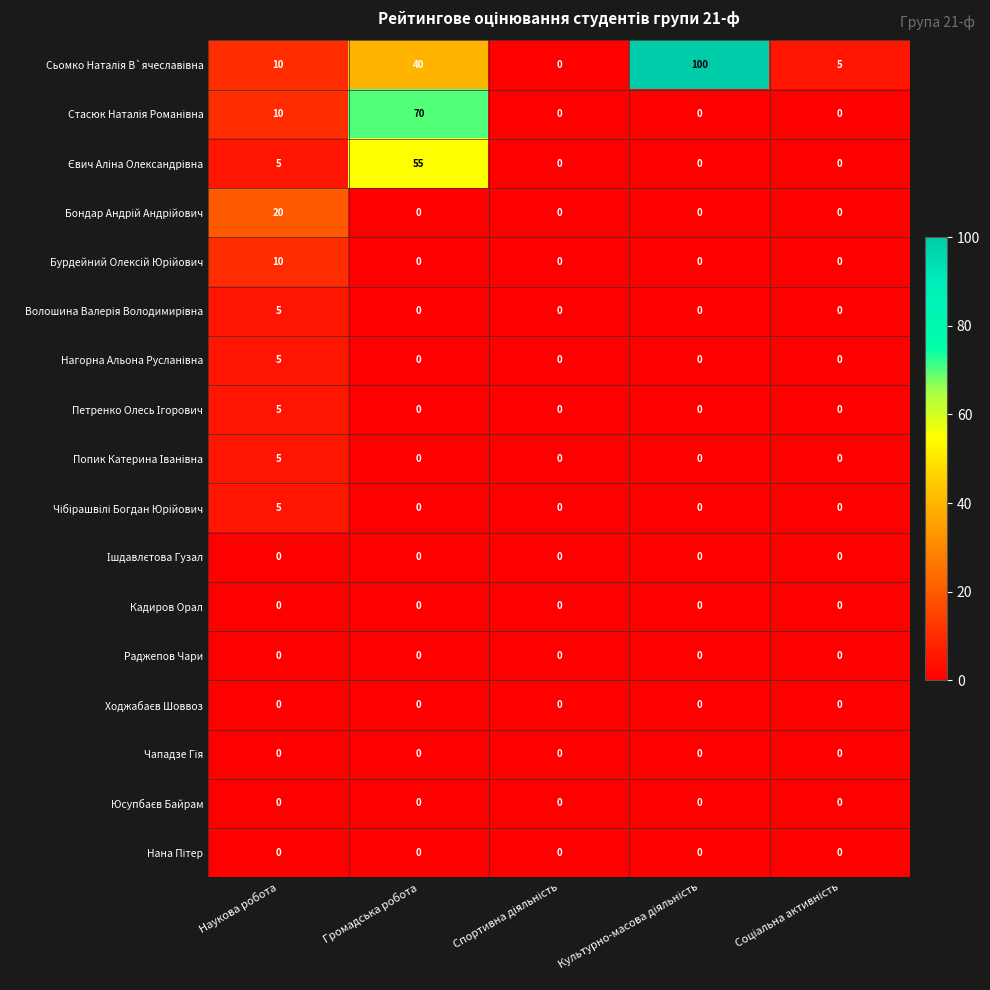

At which category is the sum across all series the highest?

Громадська робота